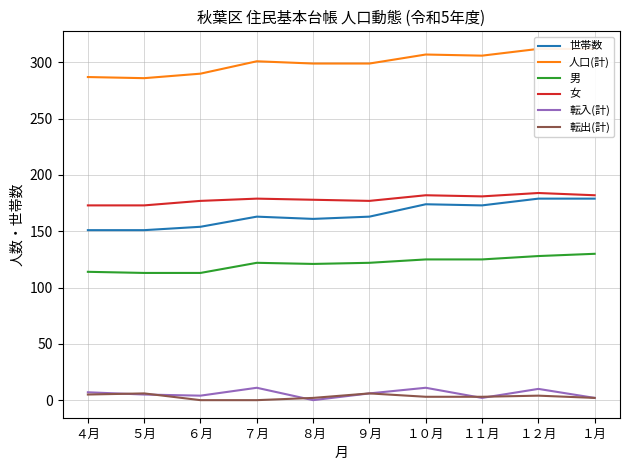

At which label does 転入(計) reach its minimum?

８月